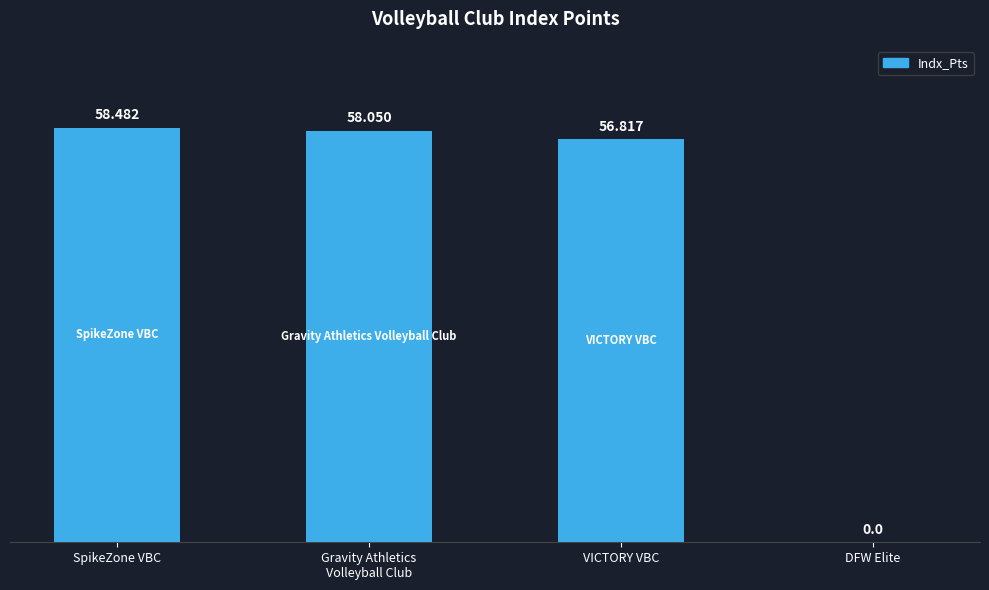

What is the sum of the values at SpikeZone VBC and Gravity Athletics
Volleyball Club?

116.5